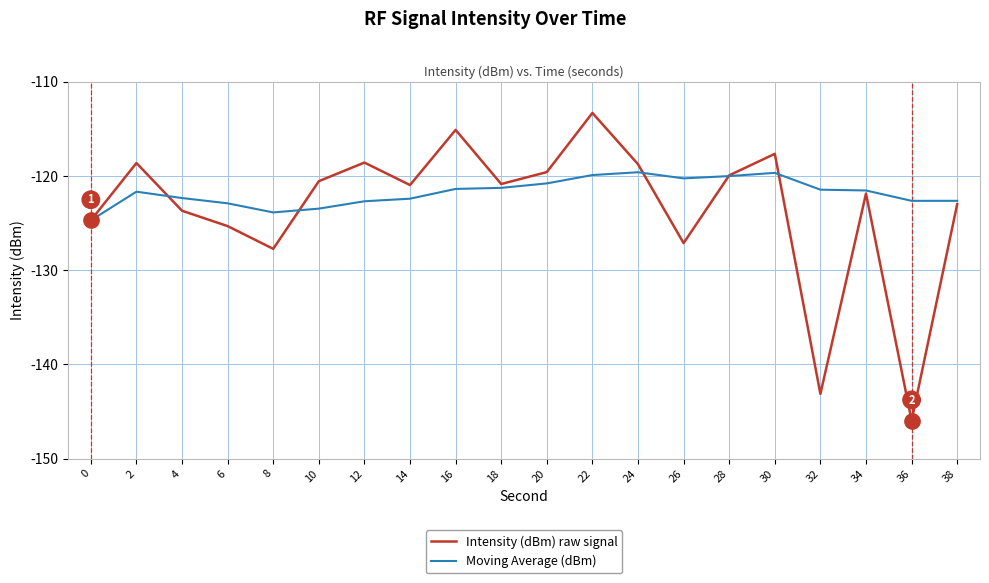

Where is the first local maximum for Moving Average (dBm)?

2